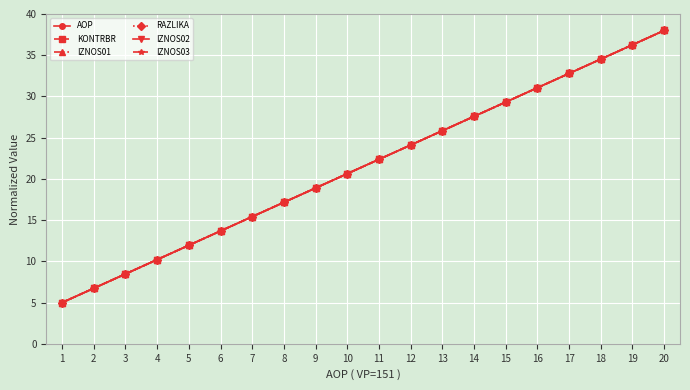

Is this an area chart (filled region under the line)?

No